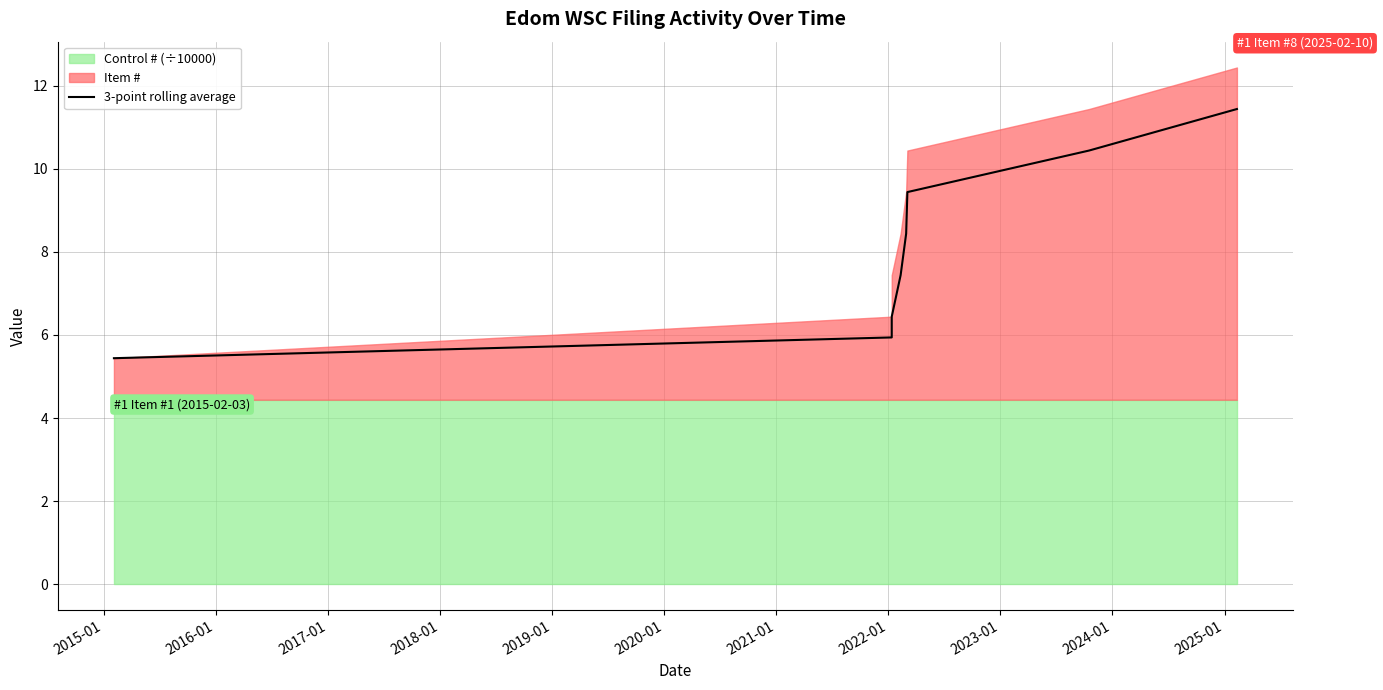

What is the average value?

8.1